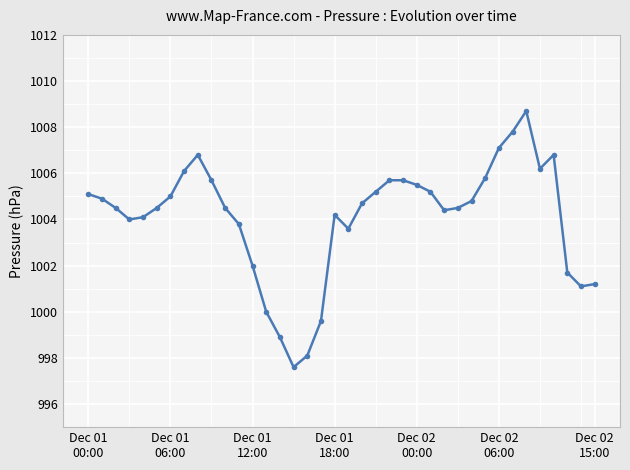

What is the greatest value displayed?

1008.7